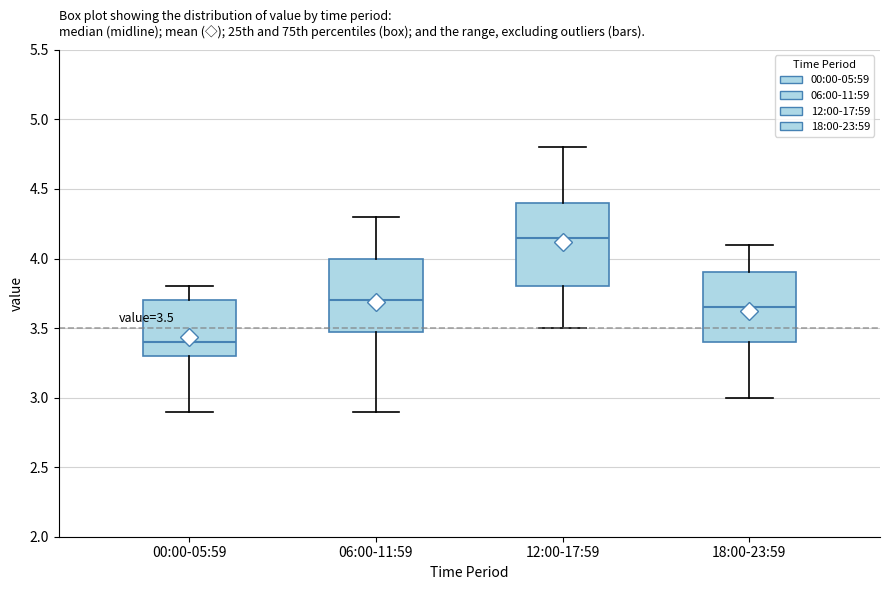

Which box's median line is the highest?

12:00-17:59